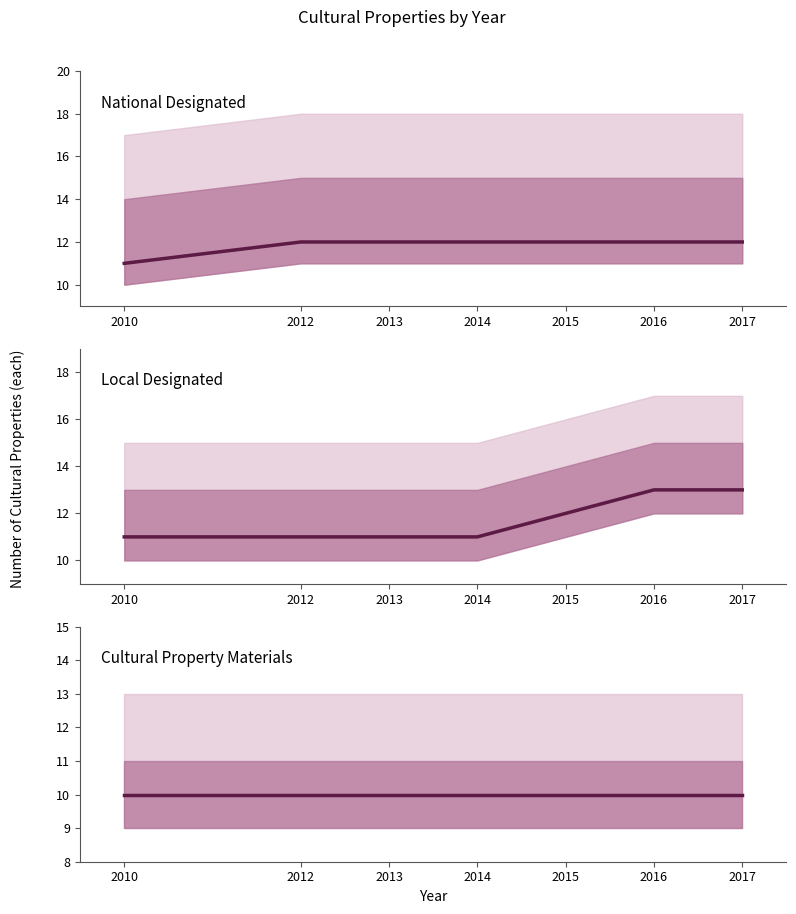

What is the total value across all series at 2015?

34